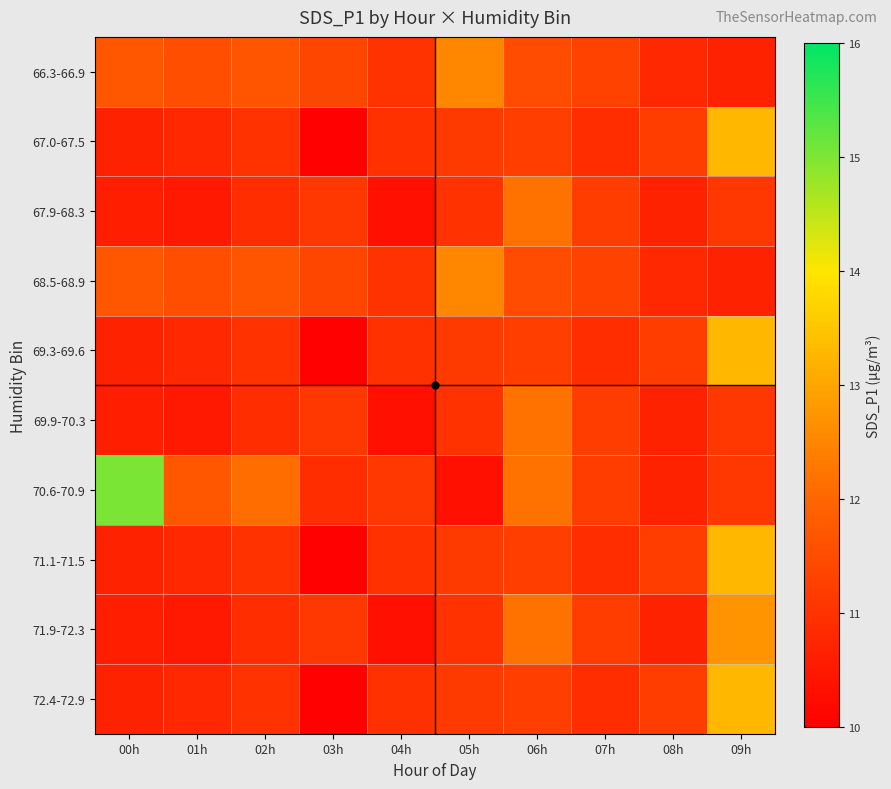

At which category is the sum across all series the highest?

09h